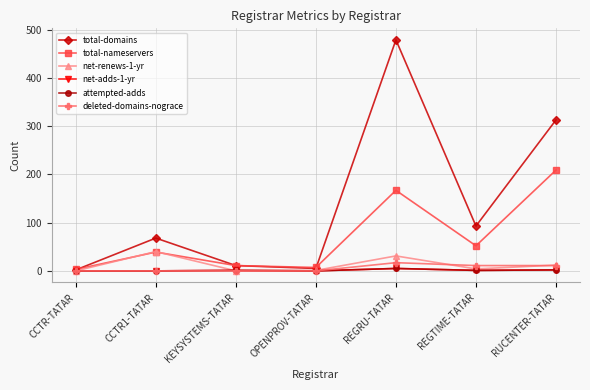

List the labels in order of total-domains value, smallest first.

CCTR-TATAR, OPENPROV-TATAR, KEYSYSTEMS-TATAR, CCTR1-TATAR, REGTIME-TATAR, RUCENTER-TATAR, REGRU-TATAR